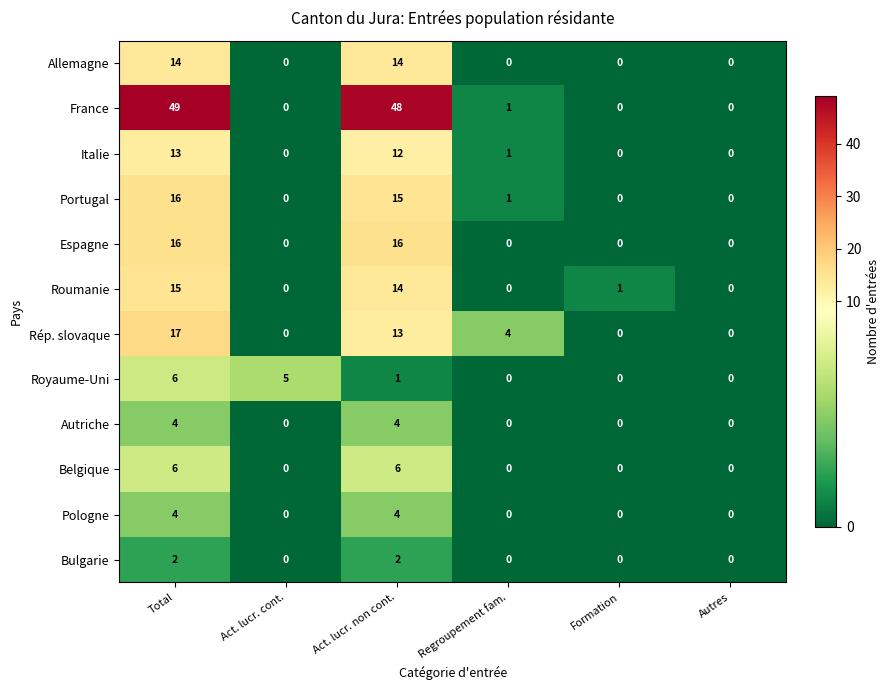

What is the approximate value of Allemagne at Total, to the nearest 10?

10